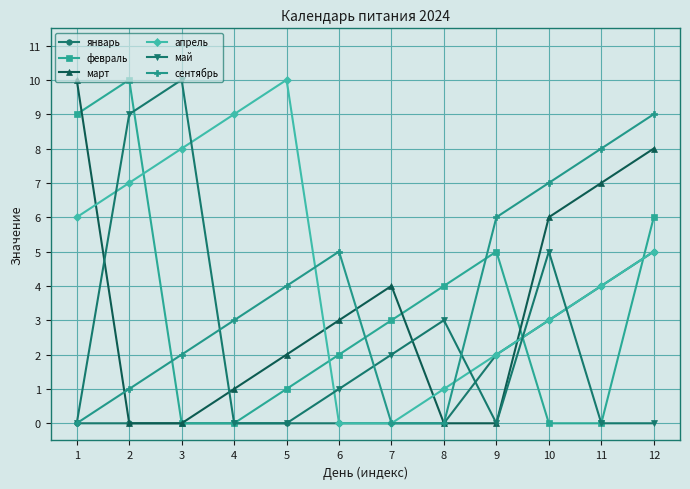

Is the value of сентябрь at 10 greater than the value of апрель at 7?

Yes